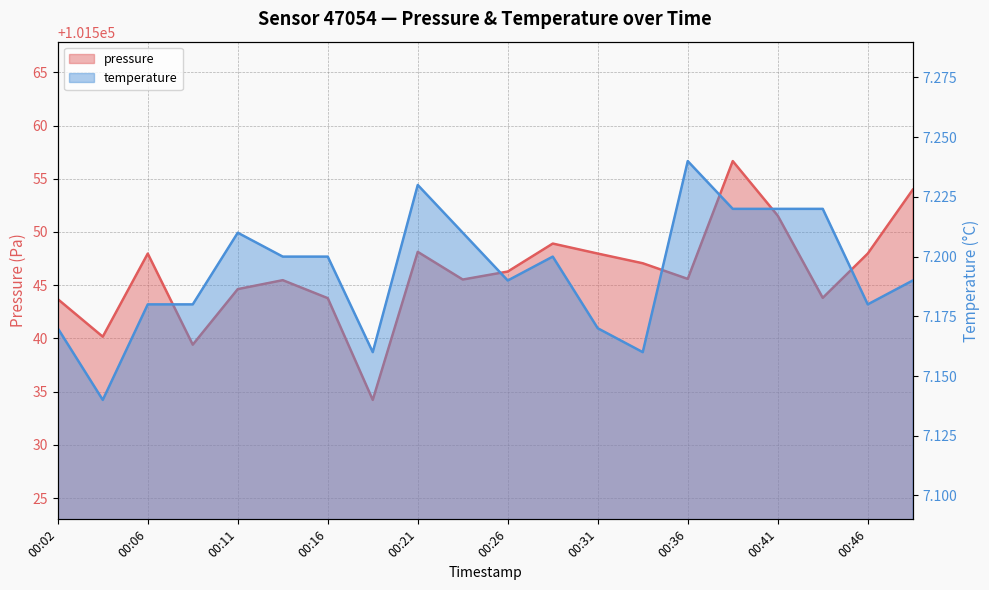

How many data points in pressure are less than 101546?

10